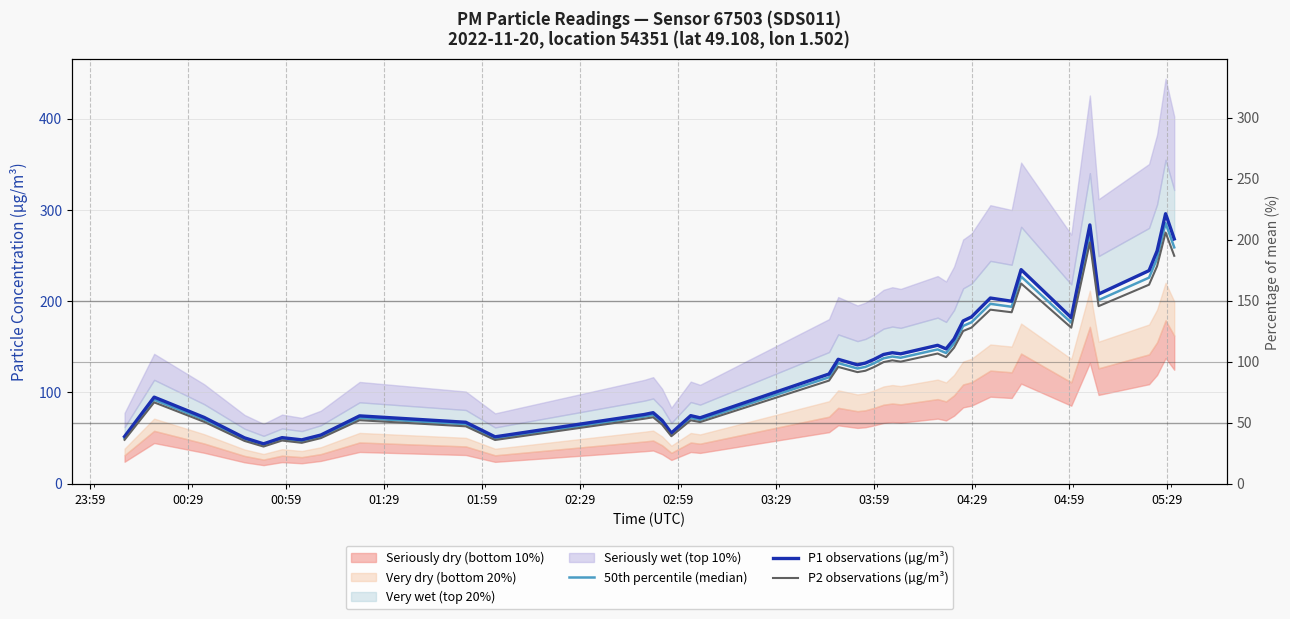

How many lines are shown in the chart?

3